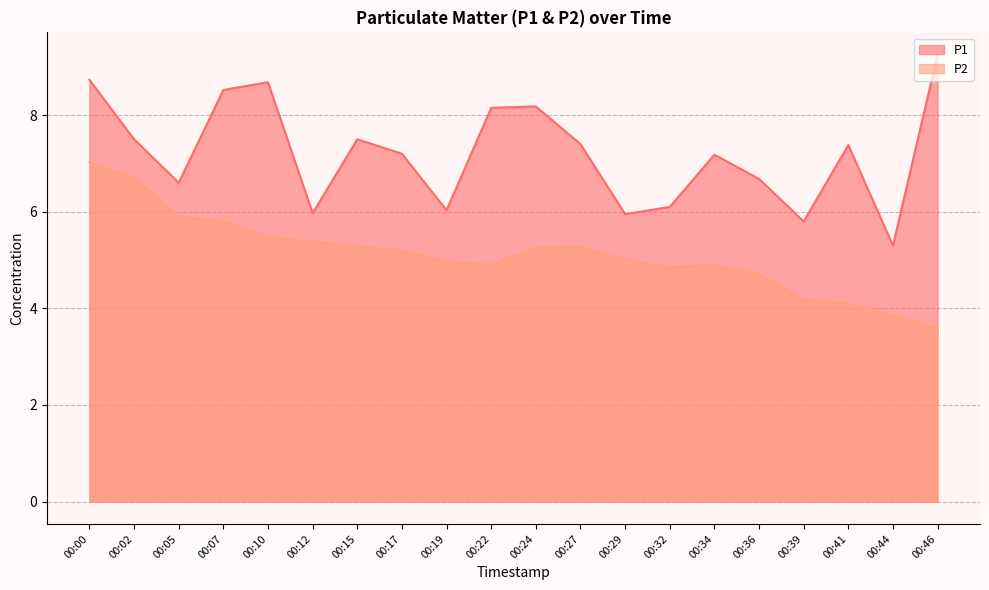

True or false: P1 and P2 cross at least once.

False